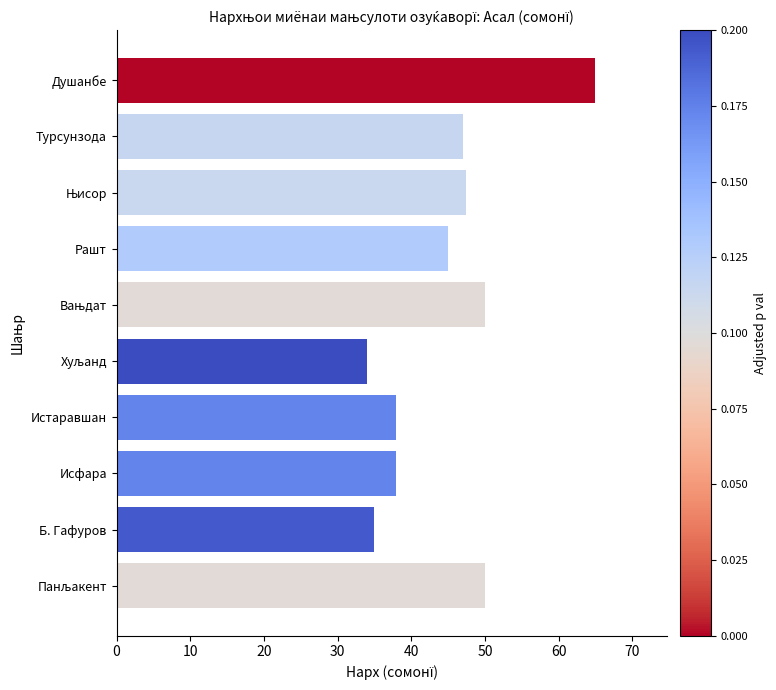

Reading top to bottom, list all the values displayed in this chart.

65.0	47.0	47.4	45.0	50.0	34.0	38.0	38.0	35.0	50.0